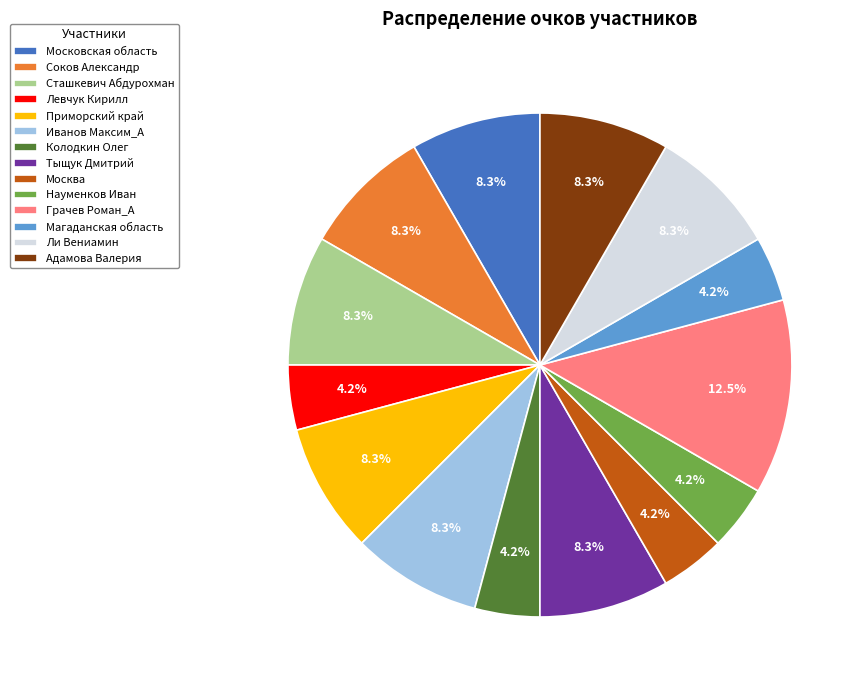

What percentage is NOT represented by Магаданская область?

95.8%